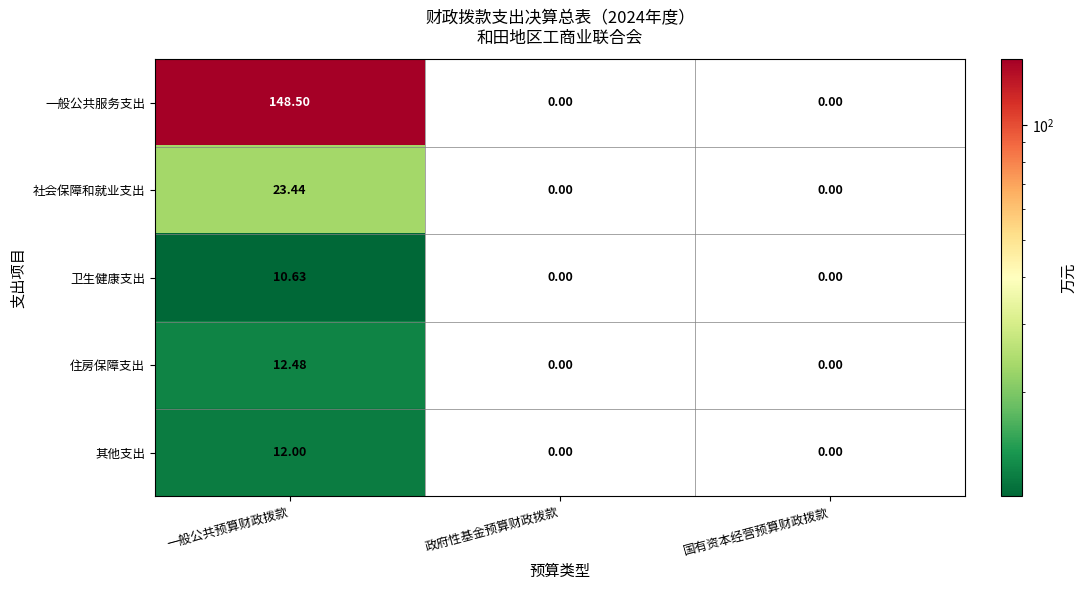

At 一般公共预算财政拨款, list the series in order from smallest to largest.

卫生健康支出, 其他支出, 住房保障支出, 社会保障和就业支出, 一般公共服务支出